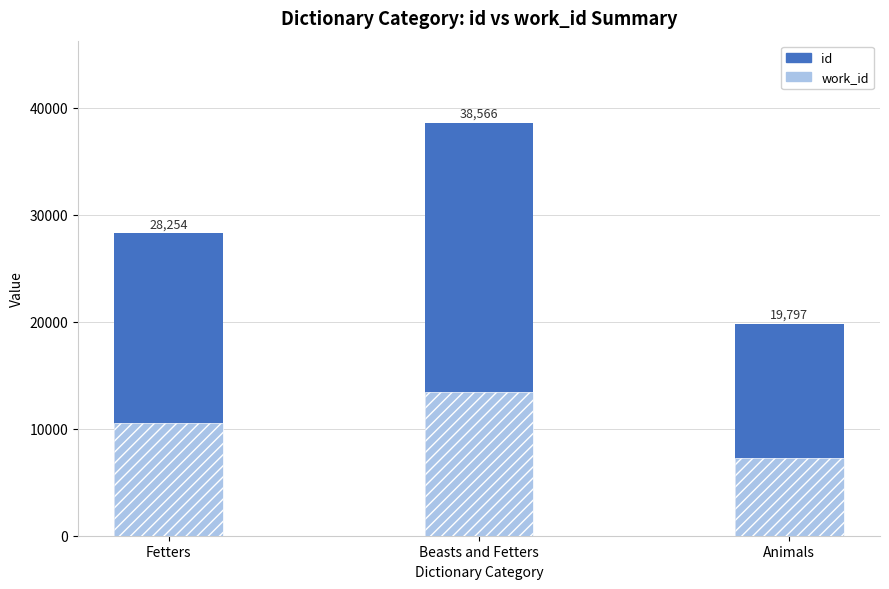

Rank the series by their maximum value, from highest to lowest.

id, work_id